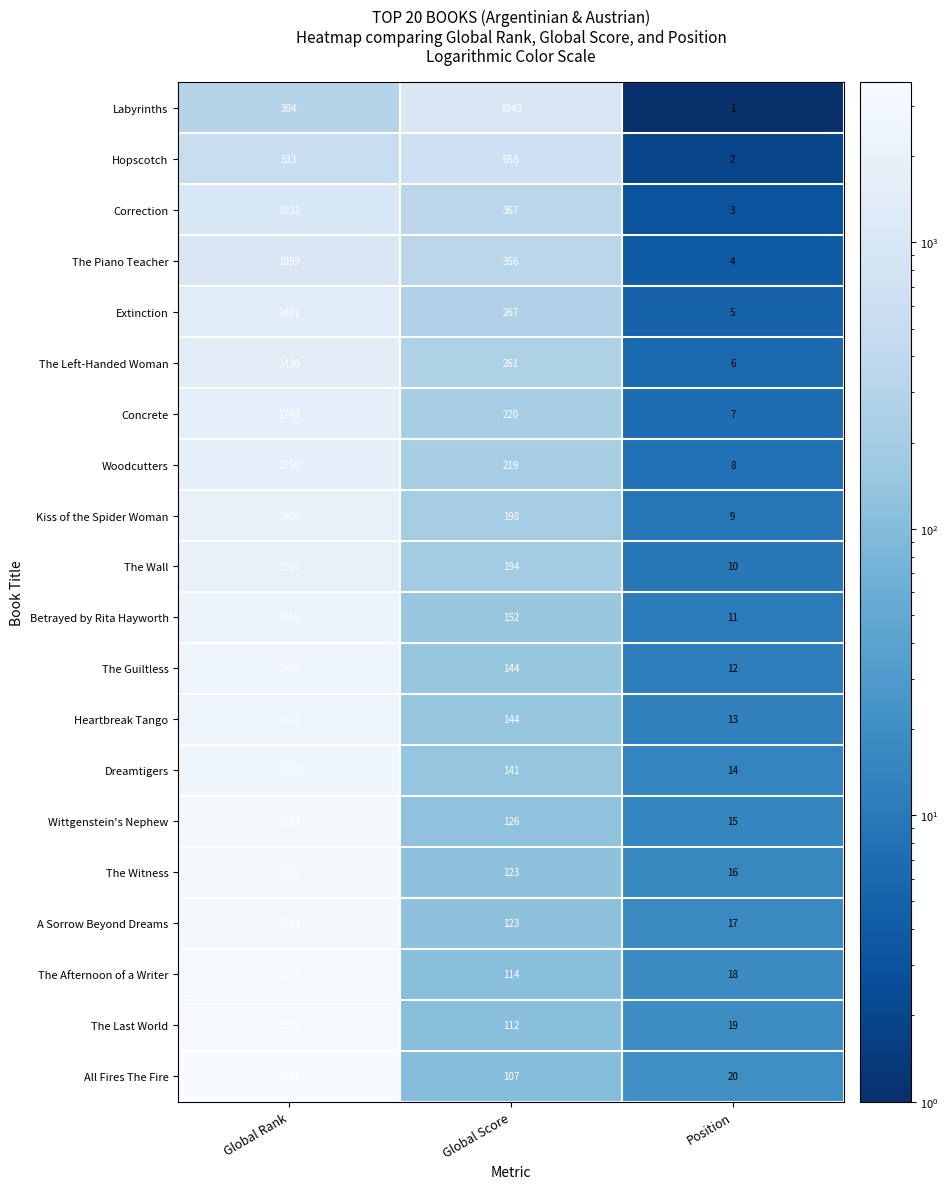

Rank the series at Position from highest to lowest value.

All Fires The Fire, The Last World, The Afternoon of a Writer, A Sorrow Beyond Dreams, The Witness, Wittgenstein's Nephew, Dreamtigers, Heartbreak Tango, The Guiltless, Betrayed by Rita Hayworth, The Wall, Kiss of the Spider Woman, Woodcutters, Concrete, The Left-Handed Woman, Extinction, The Piano Teacher, Correction, Hopscotch, Labyrinths